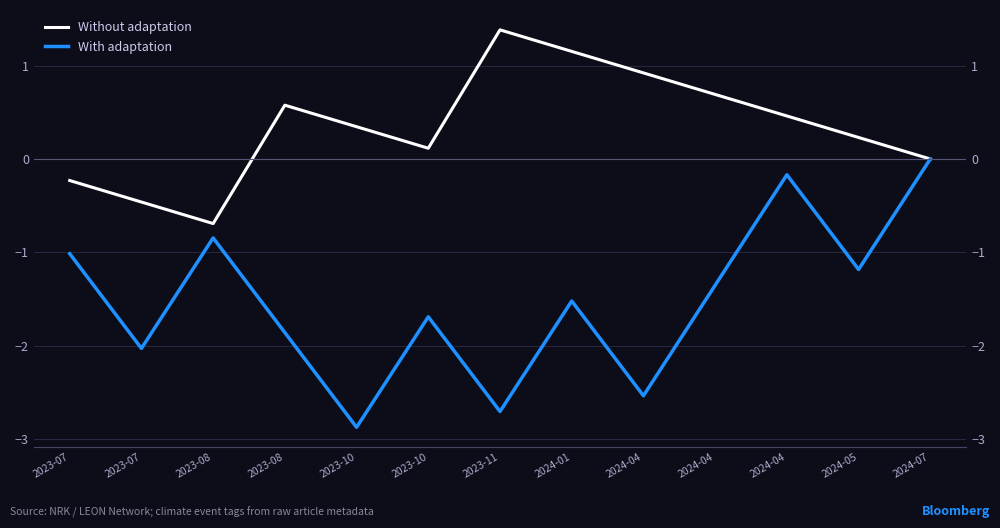

How many values in Without adaptation are above zero?

9